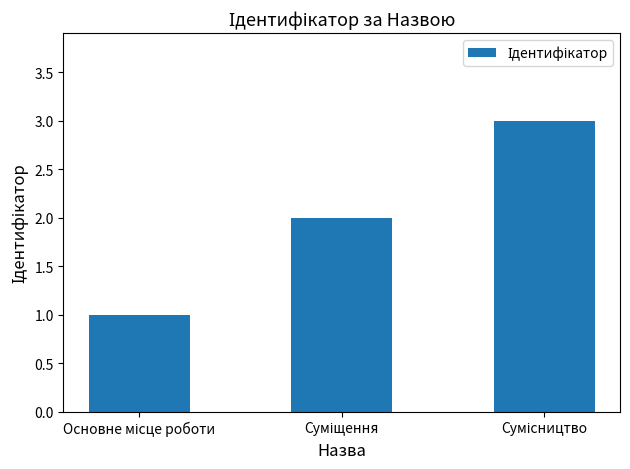

What is the maximum value shown in the chart?

3